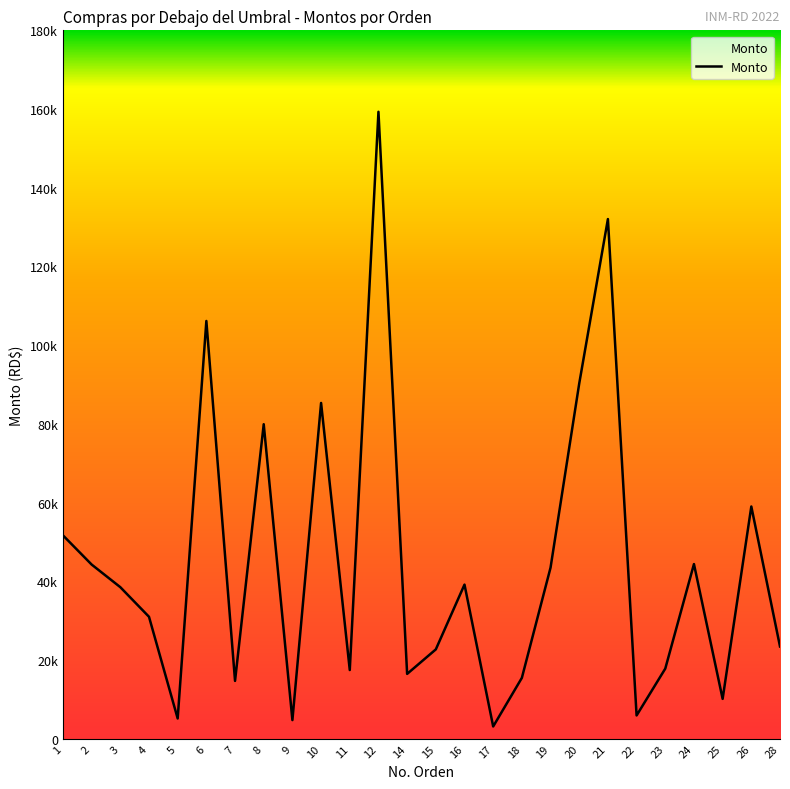

What is the smallest value displayed?

3100.0